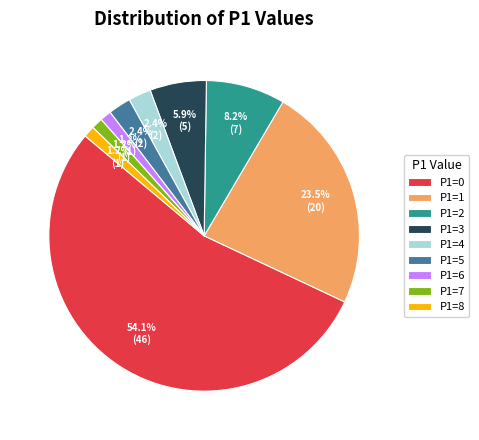

What percentage is the P1=8 slice, to the nearest percent?

1%